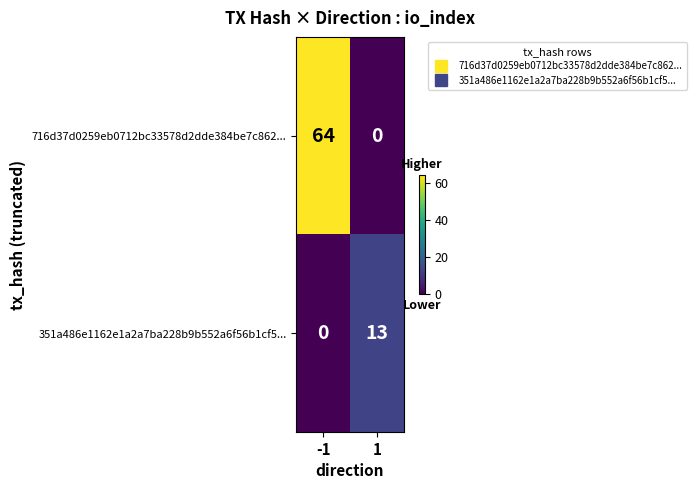

What is the spread (max minus min) of values at 1?

13